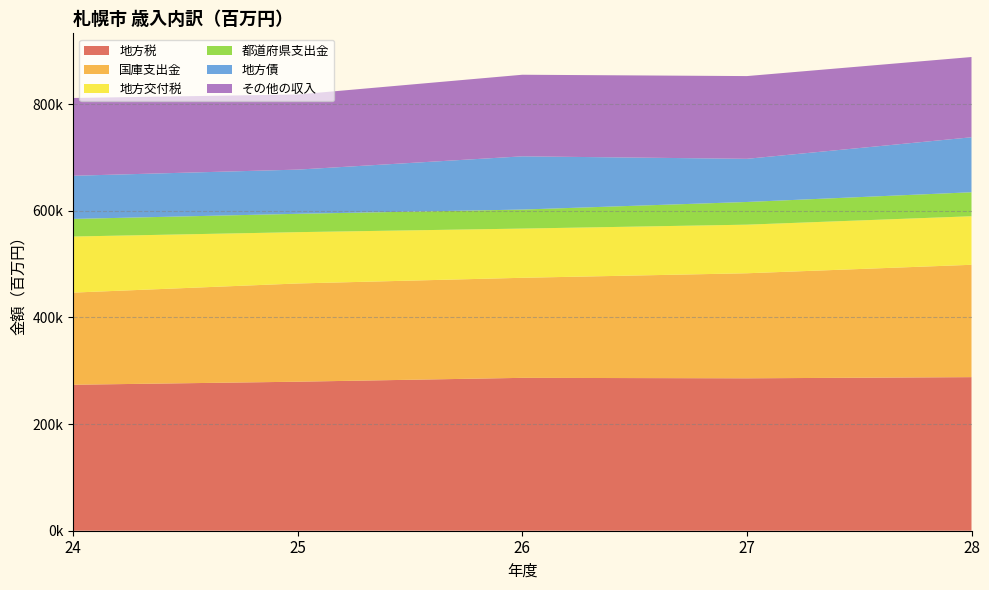

Reading left to right, transcribe all the data shown in this chart.

地方税: 273832.6	279543.9	286778.2	285914.1	288105.8
国庫支出金: 172855.0	184276.0	187701.0	197055.4	210765.2
地方交付税: 105211.2	96269.8	92319.1	91167.1	91068.3
都道府県支出金: 32998.7	34435.7	35673.4	42562.2	45002.3
地方債: 80973.0	82885.0	99840.0	80965.0	103139.0
その他の収入: 145920.0	140894.0	153065.0	155197.3	150538.0